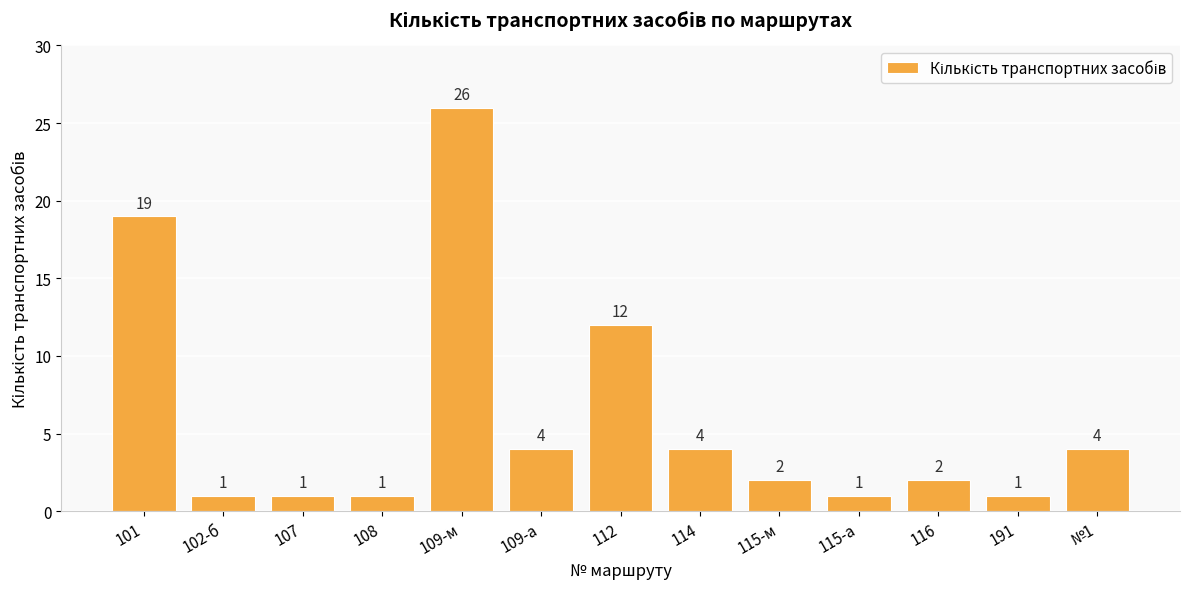

Reading right to left, list all the values displayed in this chart.

4	1	2	1	2	4	12	4	26	1	1	1	19